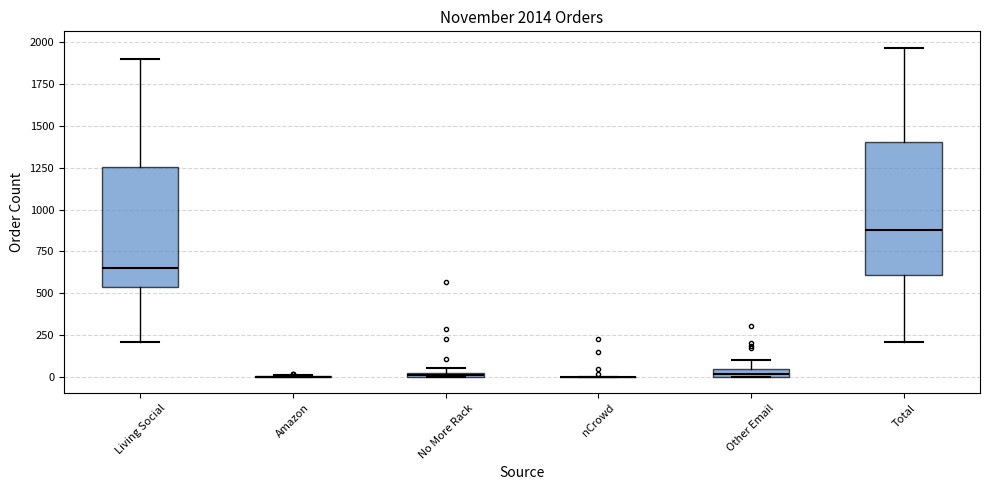

Comparing the boxes themselves (not the whiskers), which one is the tallest?

Total